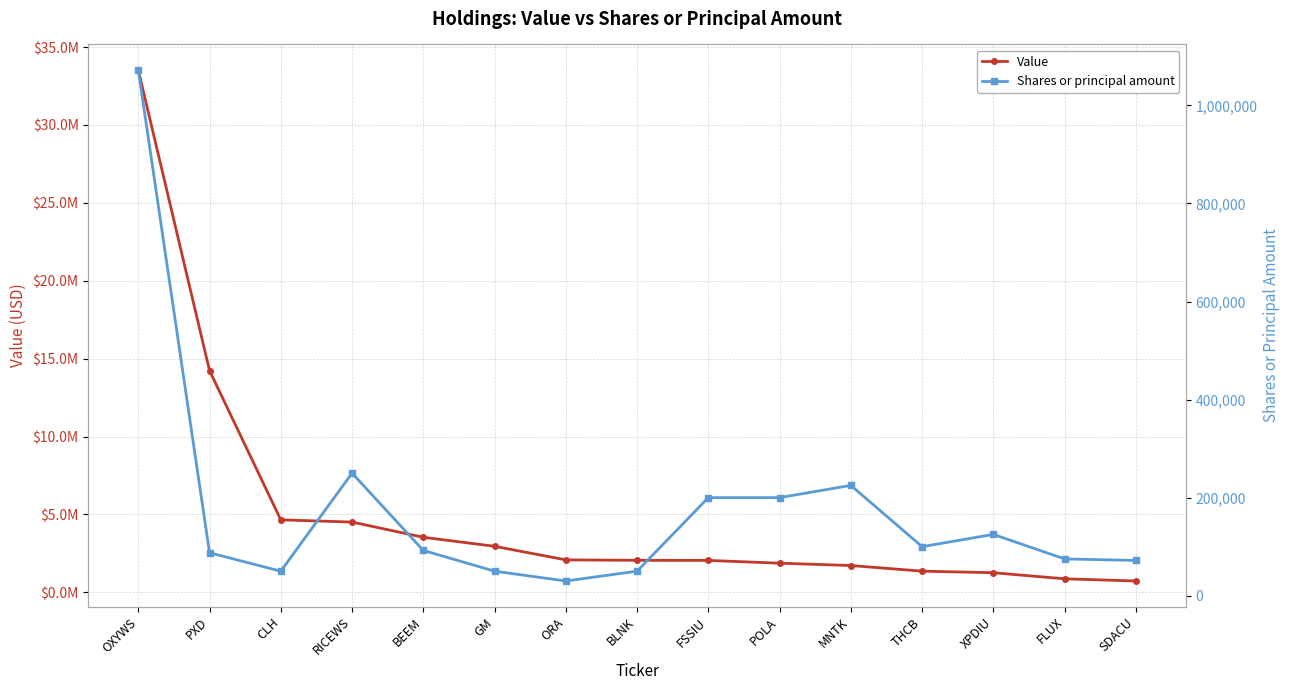

Does the chart display data point markers on the line(s)?

Yes